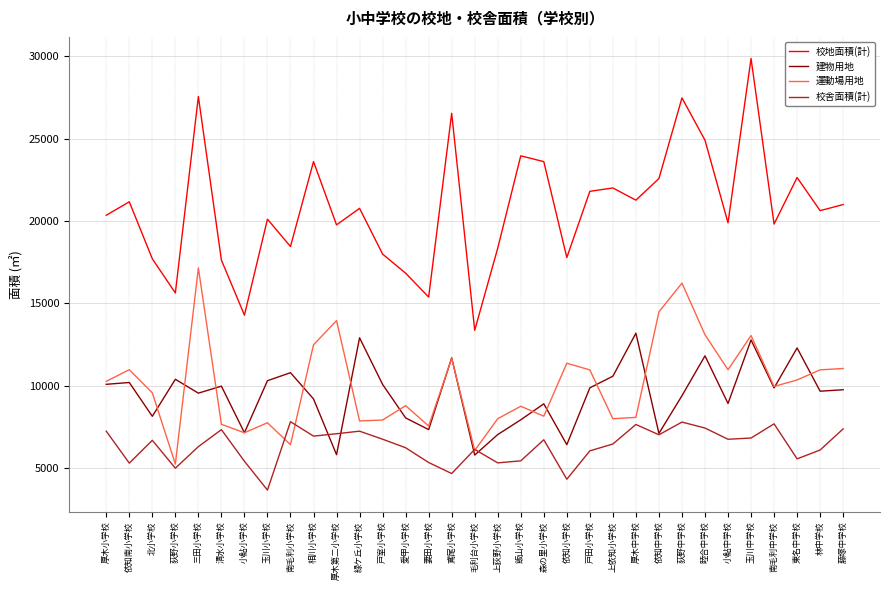

True or false: 建物用地 and 校地面積(計) cross at least once.

False